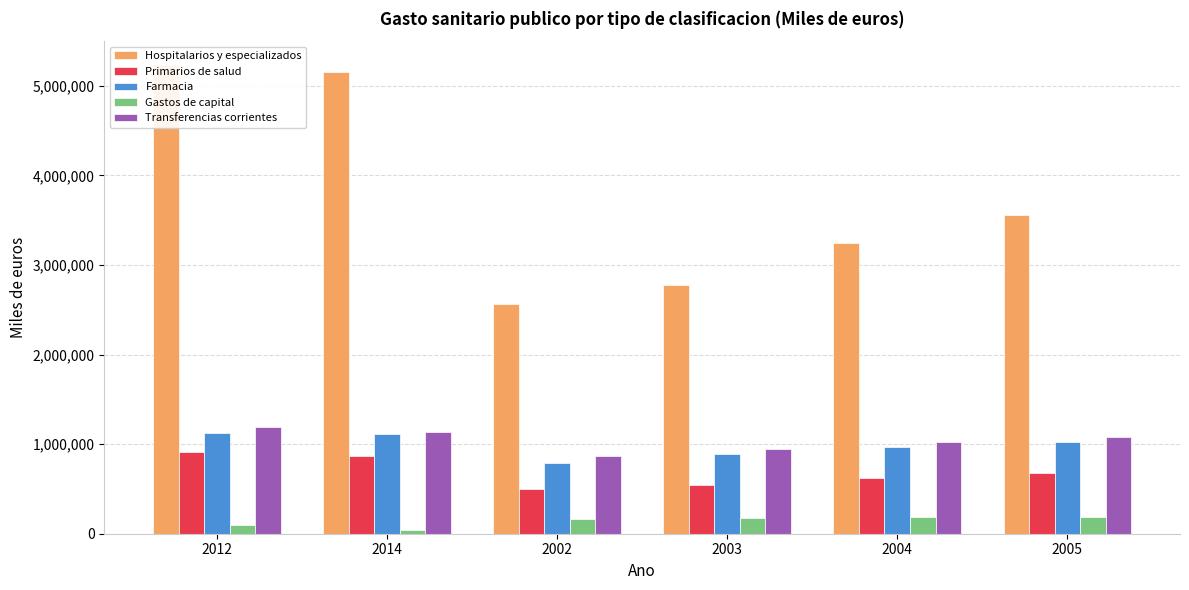

Reading right to left, what are all the values shown in this chart?

Hospitalarios y especializados: 2005=3552148	2004=3242978	2003=2776777	2002=2566871	2014=5150764	2012=5235869
Primarios de salud: 2005=680889	2004=620727	2003=541876	2002=504256	2014=870506	2012=913507
Farmacia: 2005=1022049	2004=970590	2003=890669	2002=791597	2014=1112510	2012=1123657
Gastos de capital: 2005=191267	2004=190098	2003=179536	2002=164926	2014=46933	2012=99400
Transferencias corrientes: 2005=1079945	2004=1027342	2003=940955	2002=863547	2014=1140839	2012=1194361